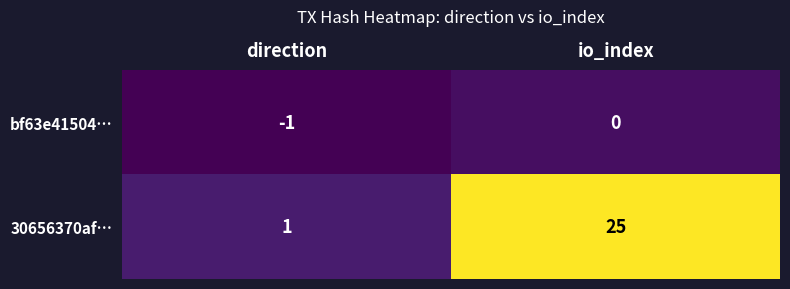

At which category is the sum across all series the highest?

io_index